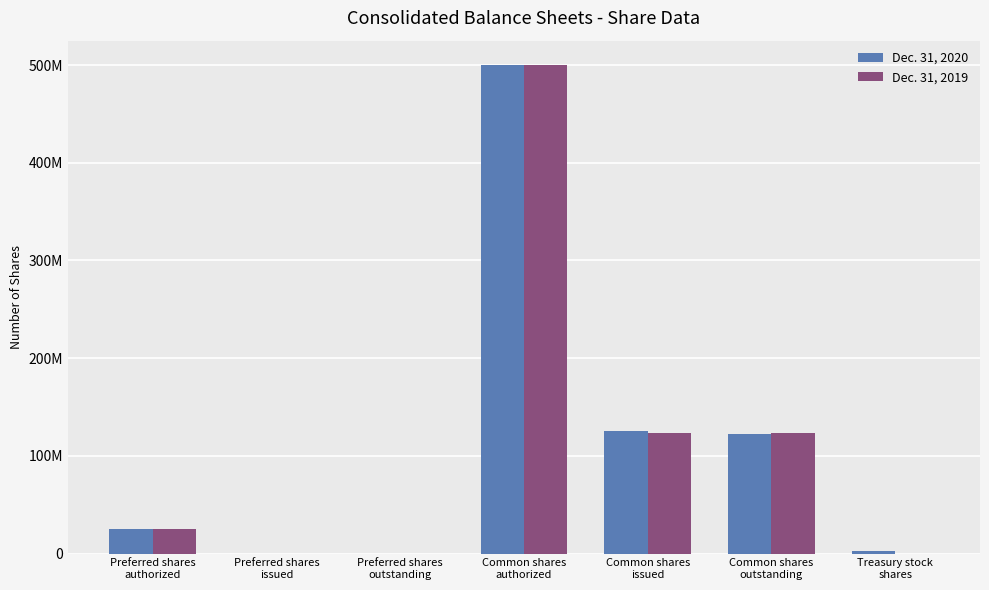

What is the difference between the maximum and minimum values in the Dec. 31, 2019 series?

500000000